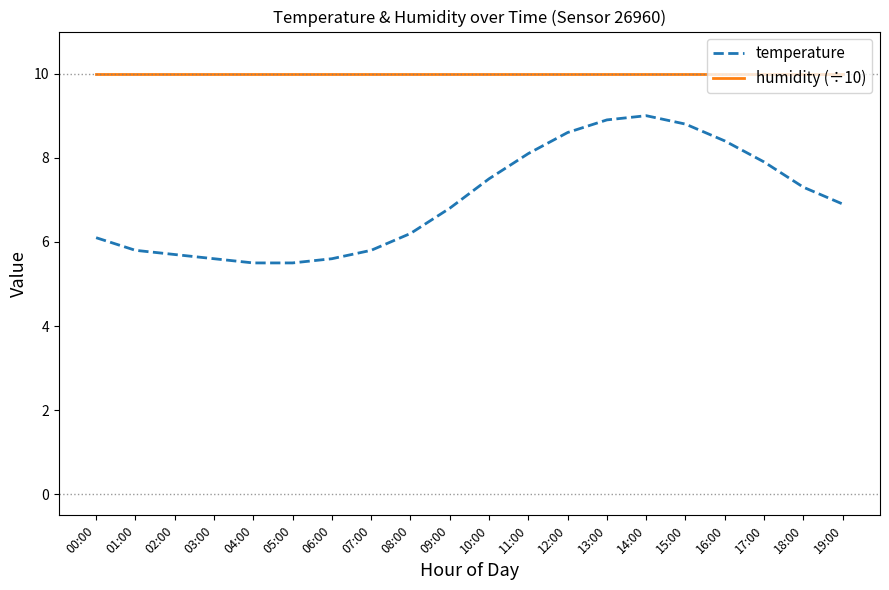

Where is temperature nearest to the value 7?

19:00